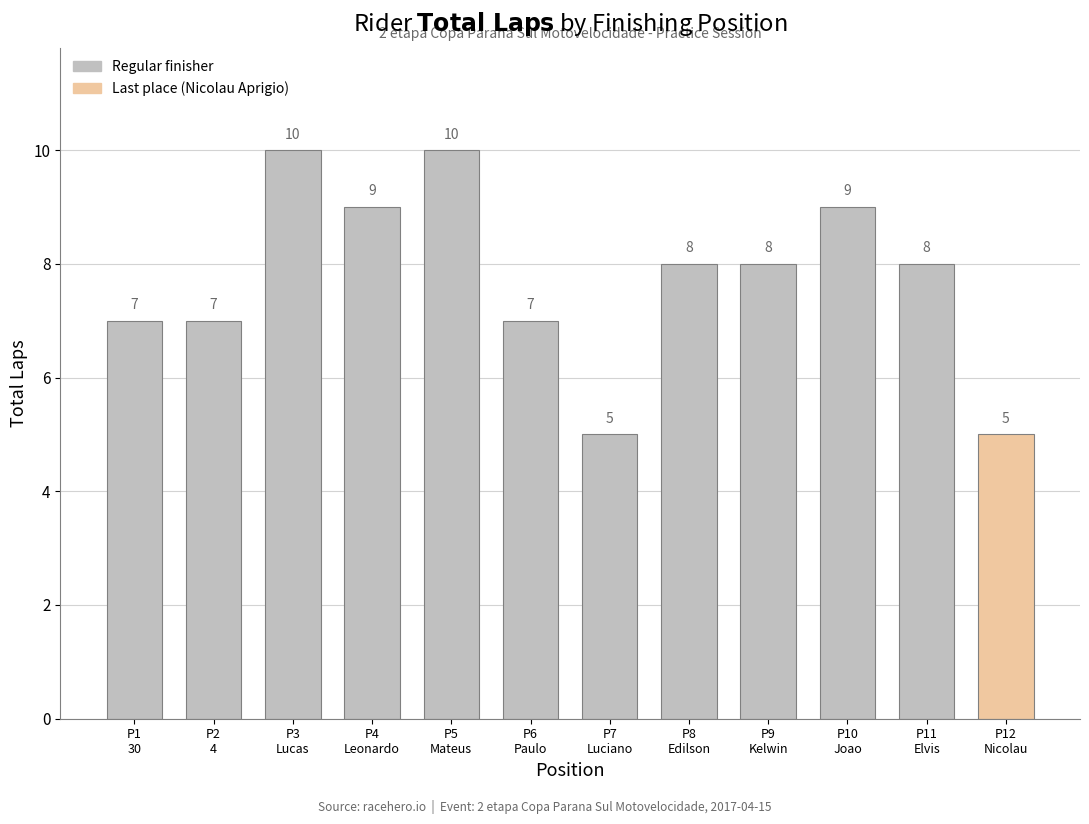

What is the difference between the maximum and second lowest values?

5